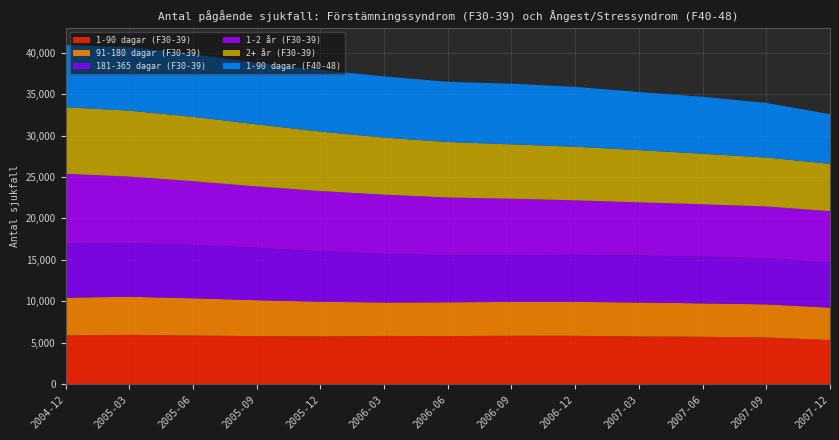

Reading left to right, transcribe all the data shown in this chart.

1-90 dagar (F30-39): 5888	5950	5868	5796	5762	5816	5800	5835	5829	5761	5716	5632	5326
91-180 dagar (F30-39): 4544	4596	4493	4333	4179	4036	4075	4087	4100	4091	4030	3995	3905
181-365 dagar (F30-39): 6521	6493	6454	6331	6110	5872	5677	5648	5678	5673	5649	5562	5469
1-2 år (F30-39): 8435	8011	7684	7400	7255	7146	6977	6807	6579	6417	6313	6252	6179
2+ år (F30-39): 8029	7959	7767	7490	7175	6885	6695	6563	6467	6304	6100	5908	5710
1-90 dagar (F40-48): 7494	7666	7578	7427	7436	7386	7265	7320	7228	7013	6878	6595	5991